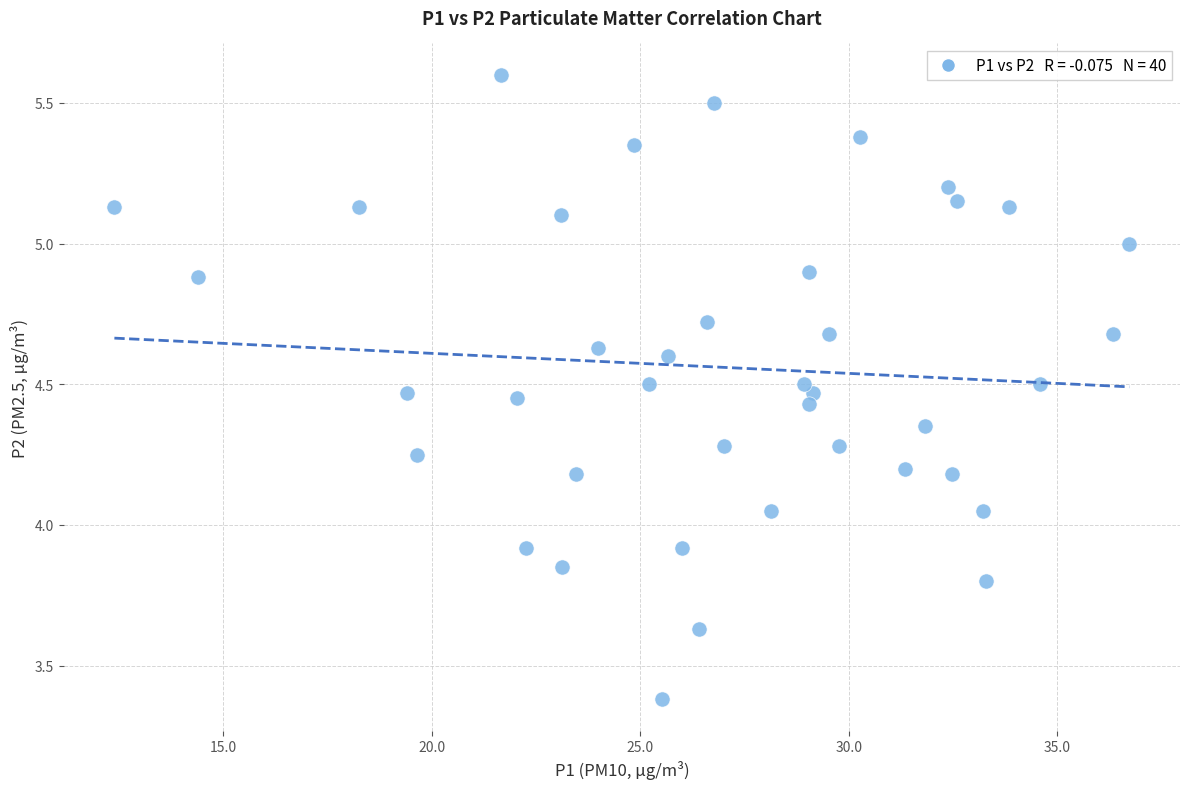

What is the range of X values (max minus min)?

24.3